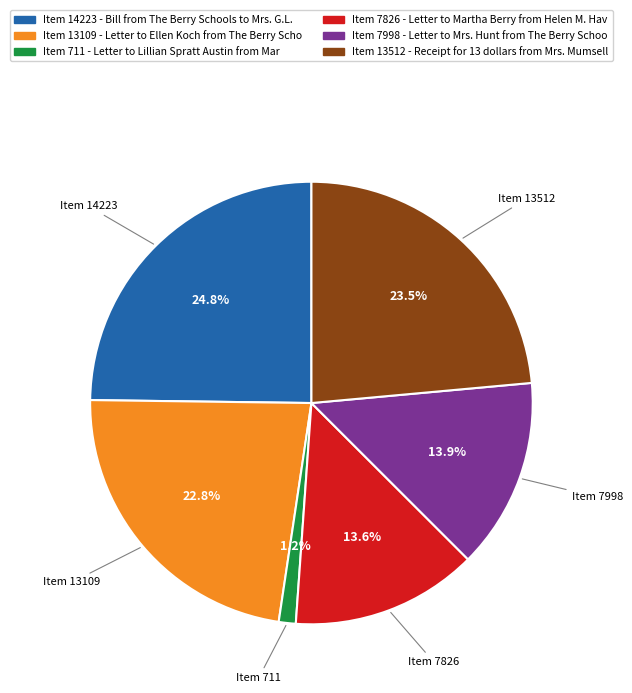

Is there a majority slice in this chart?

No